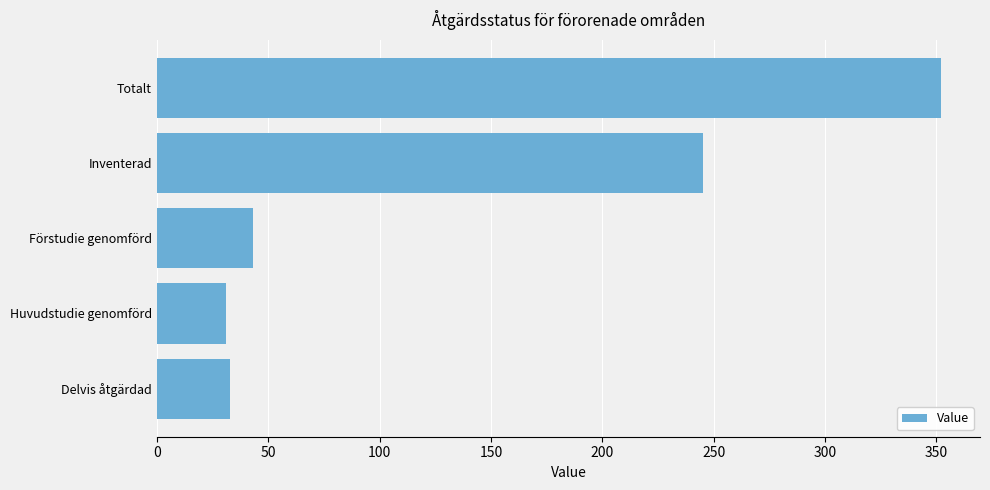

What is the difference between the maximum and minimum values?

321